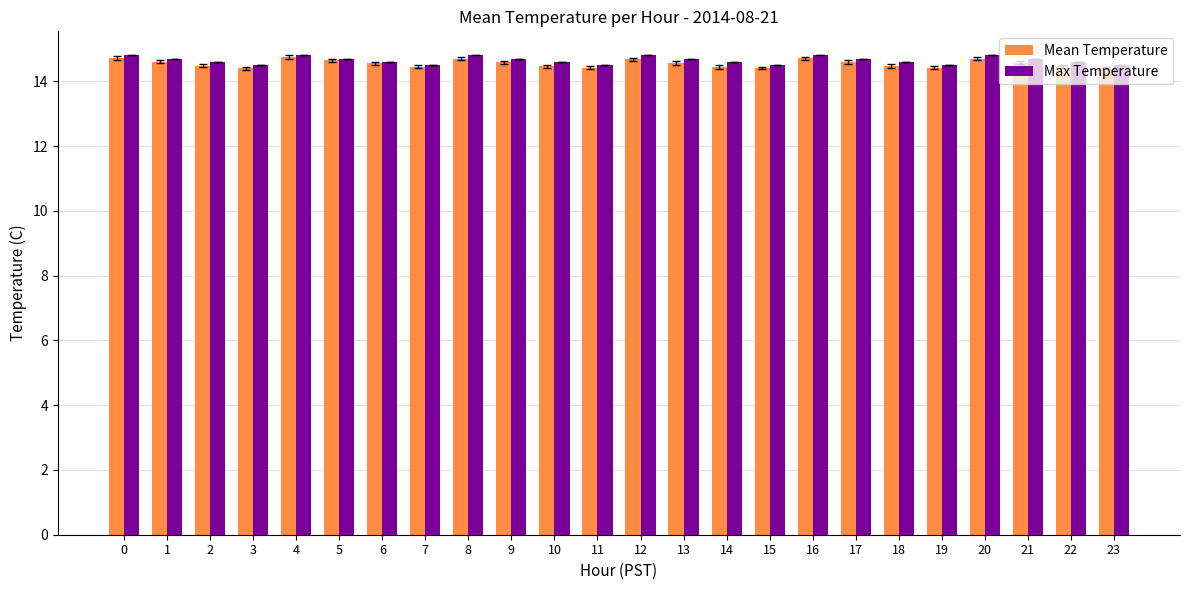

What is the value of the Mean Temperature bar at the 1st from the left?

14.7